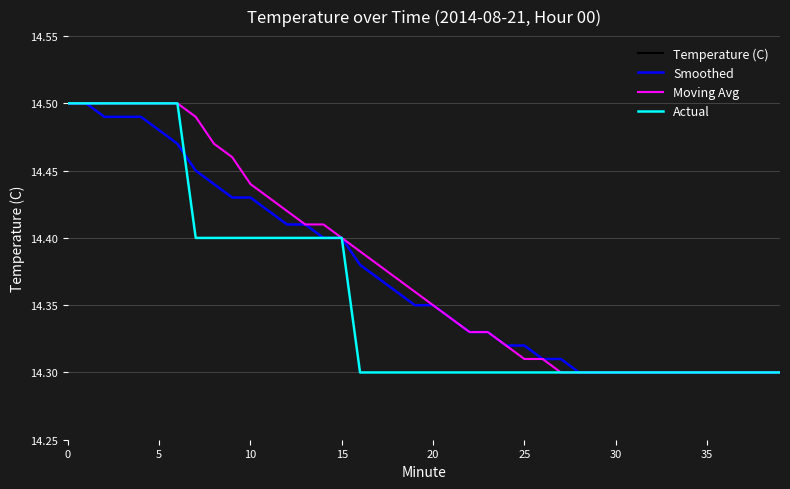

What is the difference between the maximum and minimum values in the Temperature (C) series?

0.2